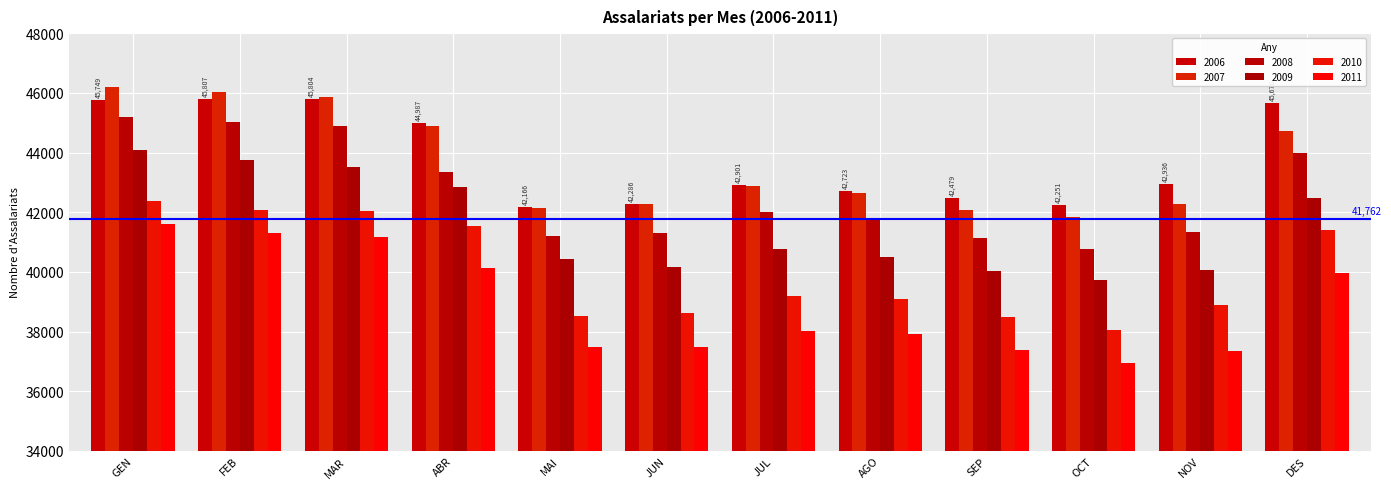

What is the difference between the maximum and minimum values in the 2007 series?

4333